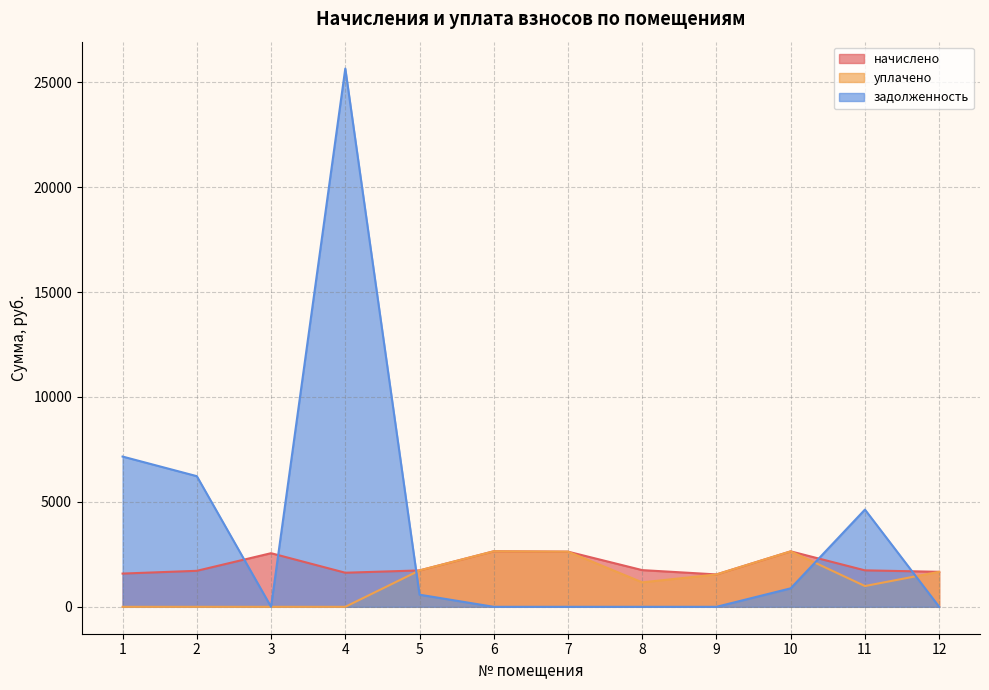

Rank the categories by уплачено value from highest to lowest.

6, 10, 7, 5, 12, 9, 8, 11, 1, 2, 3, 4